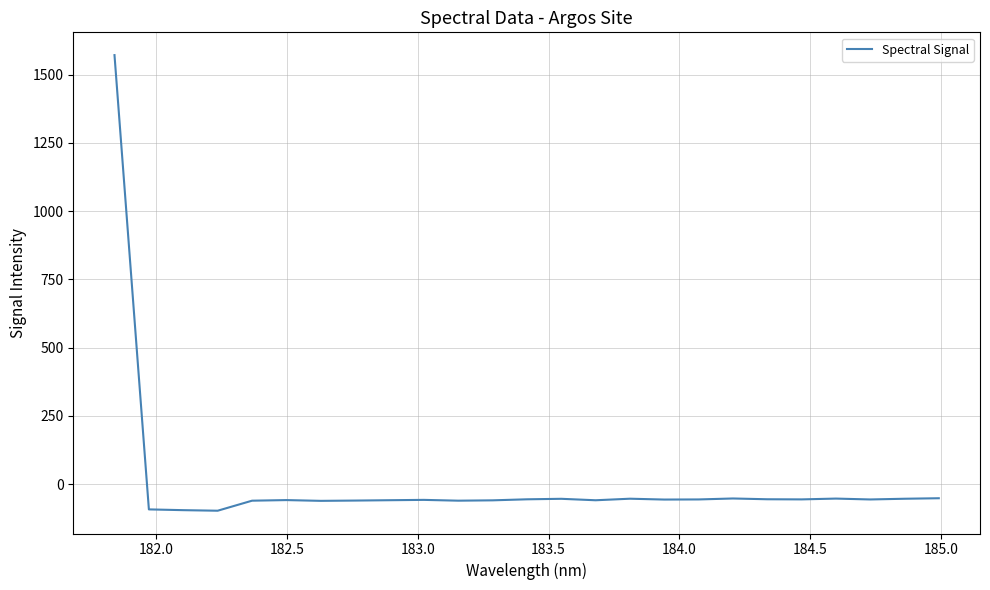

What is the difference between the maximum and minimum values?

1668.9